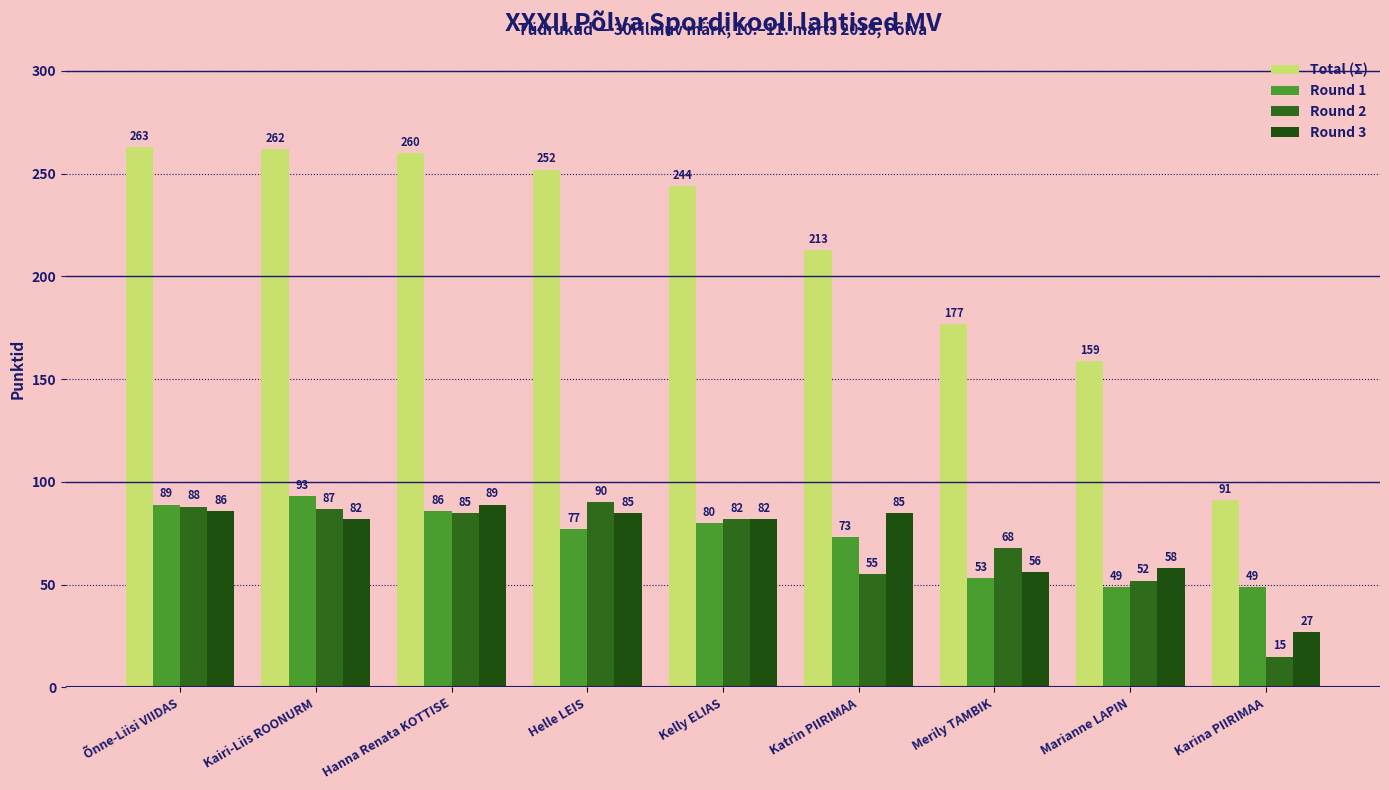

Reading right to left, extract all data points from this chart.

Total (Σ): 91	159	177	213	244	252	260	262	263
Round 1: 49	49	53	73	80	77	86	93	89
Round 2: 15	52	68	55	82	90	85	87	88
Round 3: 27	58	56	85	82	85	89	82	86